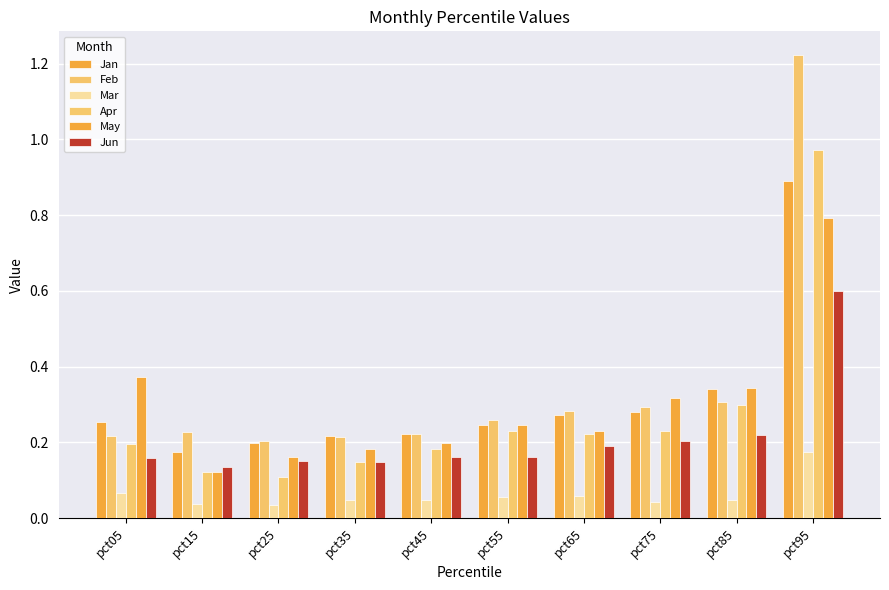

Does the chart contain stacked bars?

No